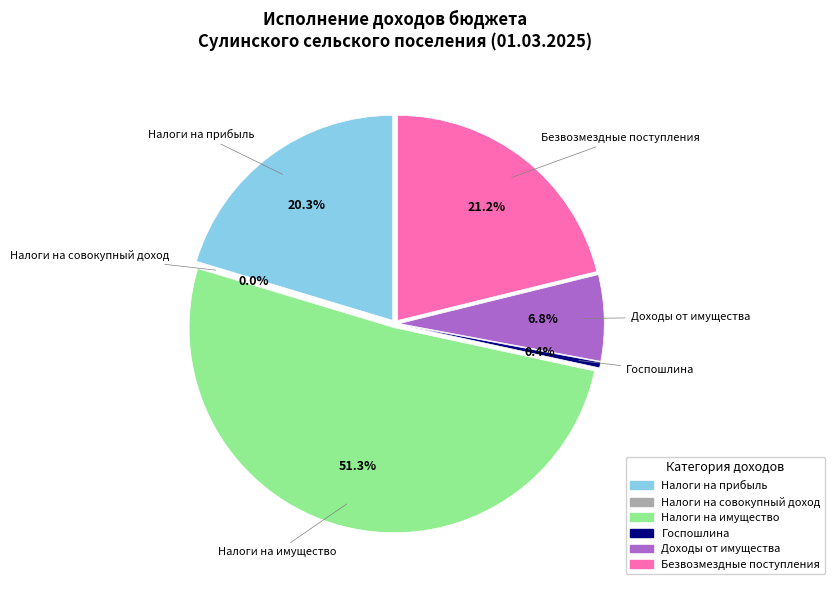

How many slices are in this pie chart?

6